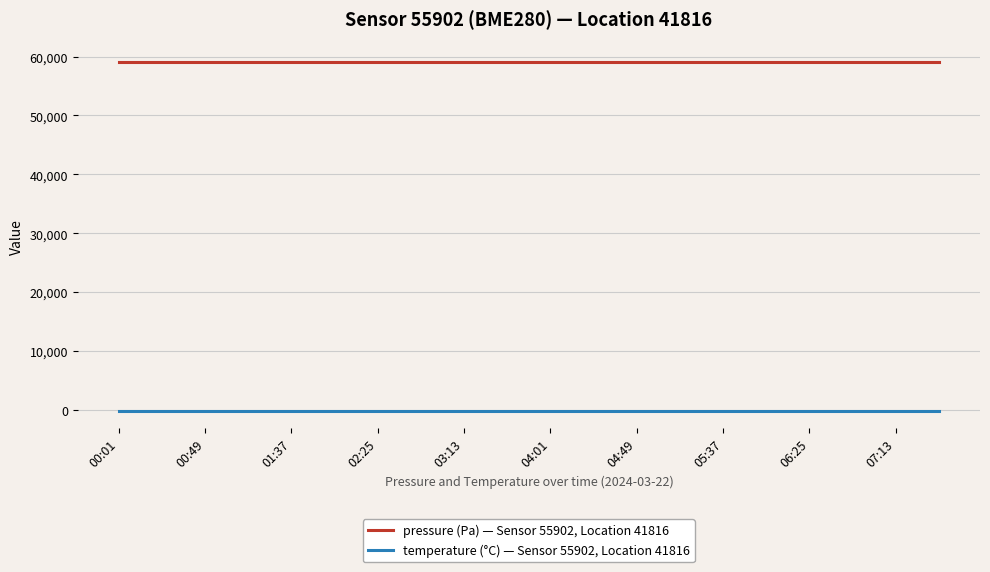

True or false: pressure (Pa) — Sensor 55902, Location 41816 and temperature (°C) — Sensor 55902, Location 41816 intersect in this chart.

False